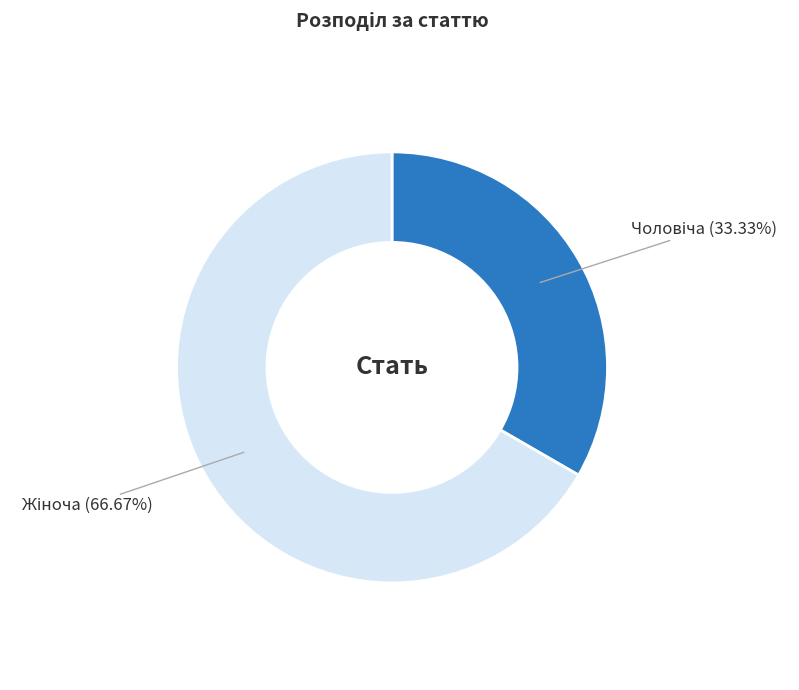

Is there a majority slice in this chart?

Yes